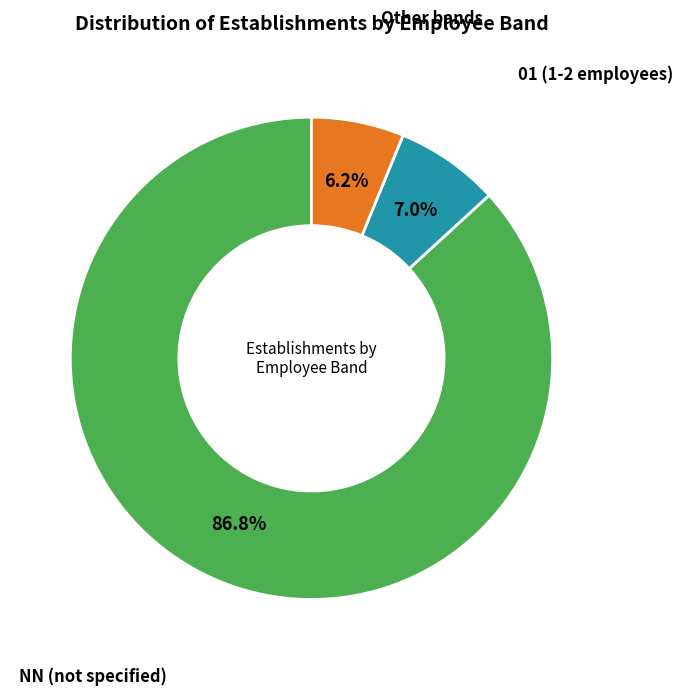

What percentage is NOT represented by Other bands?

93.8%